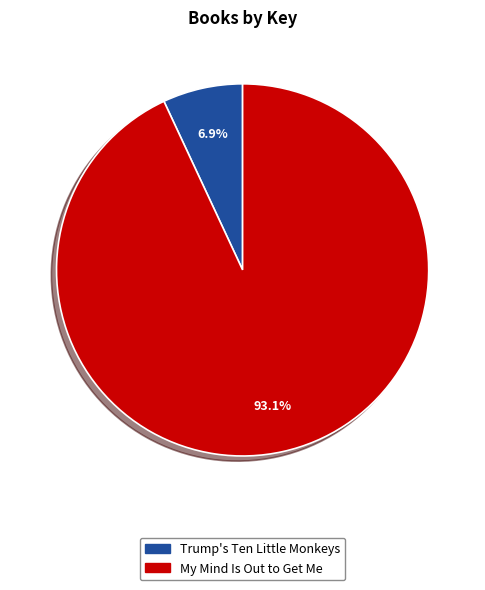

Does any single category account for the majority?

Yes